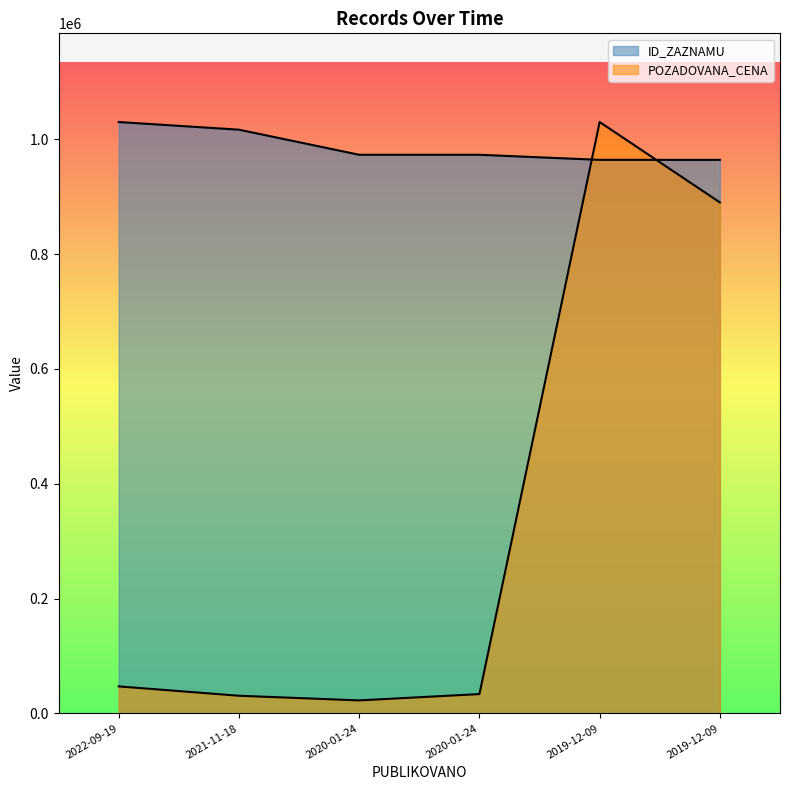

At which label does ID_ZAZNAMU reach its peak?

2022-09-19